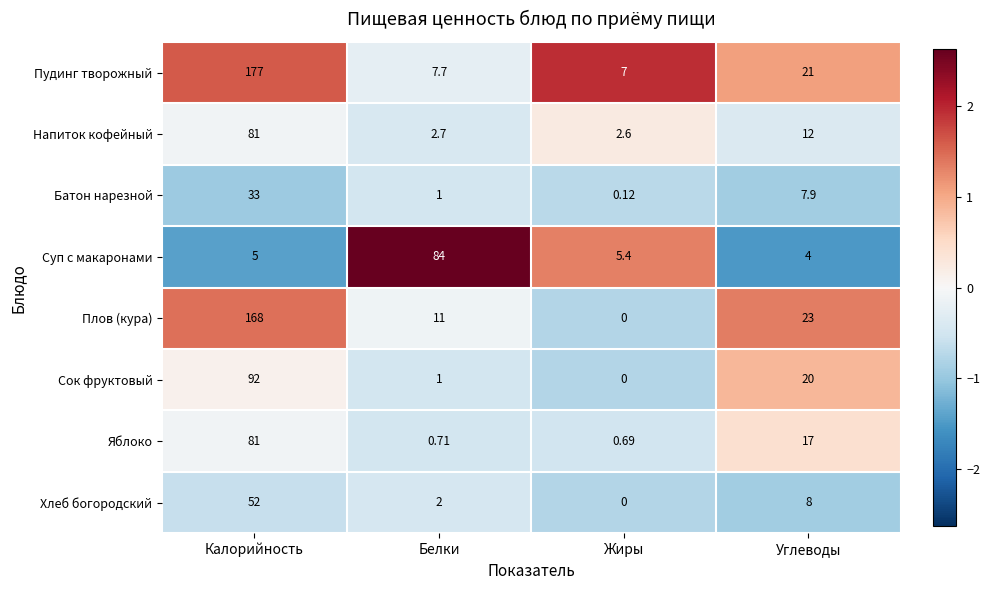

Between Жиры and Углеводы, which series saw the biggest shift?

Плов (кура)